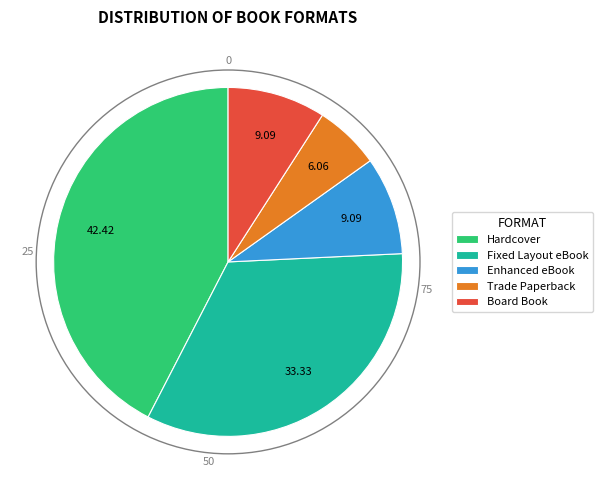

How many segments does this pie chart have?

5